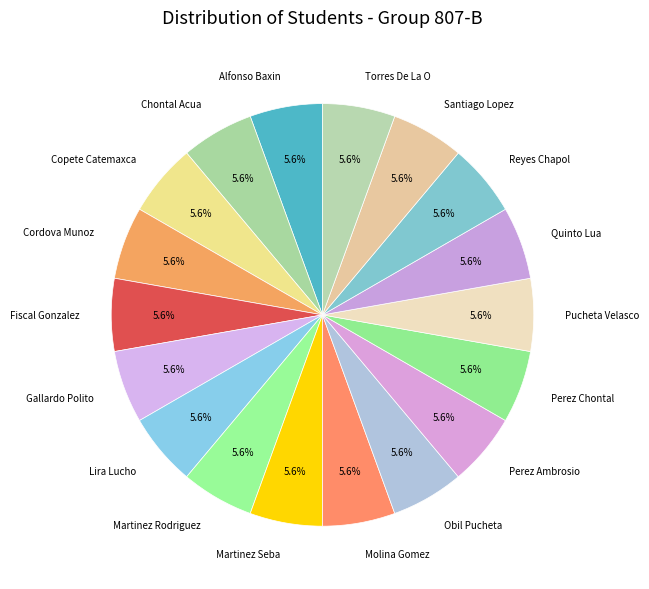

What is the ratio of the value at Perez Ambrosio to the value at Quinto Lua?

1.0